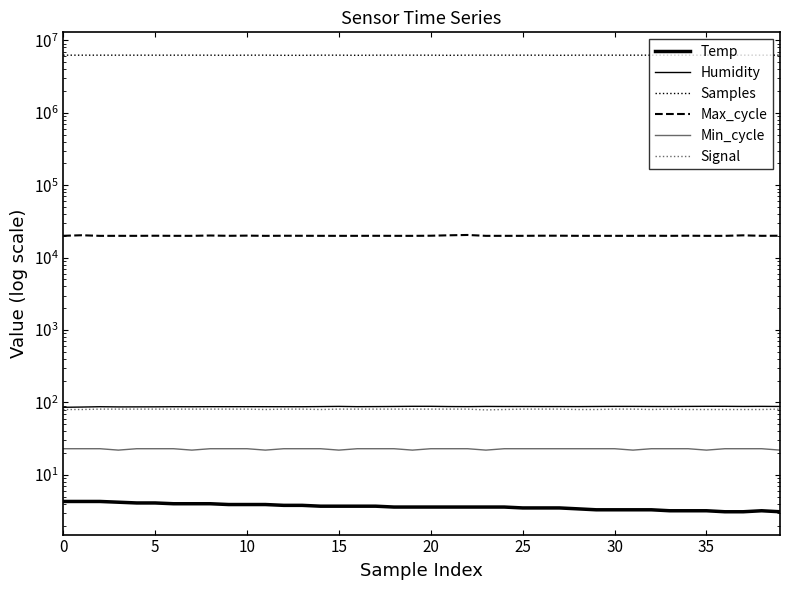

What is the difference between the second highest and second lowest values in the Samples series?

29626.0